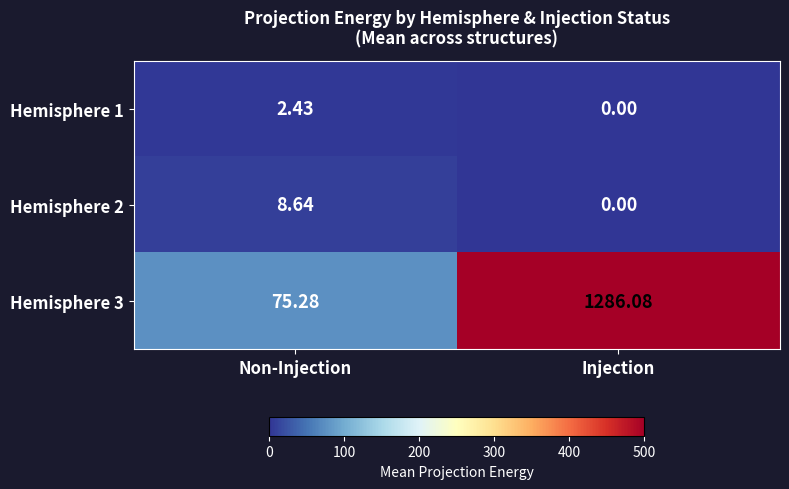

Which series changed the most between Non-Injection and Injection?

Hemisphere 3